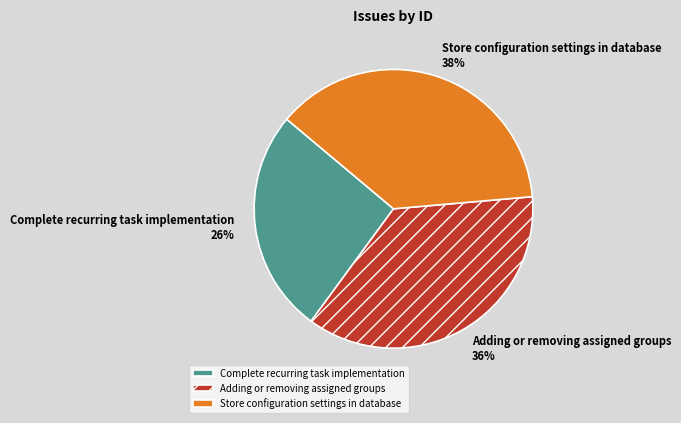

Rank the categories by value from lowest to highest.

Complete recurring task implementation, Adding or removing assigned groups, Store configuration settings in database